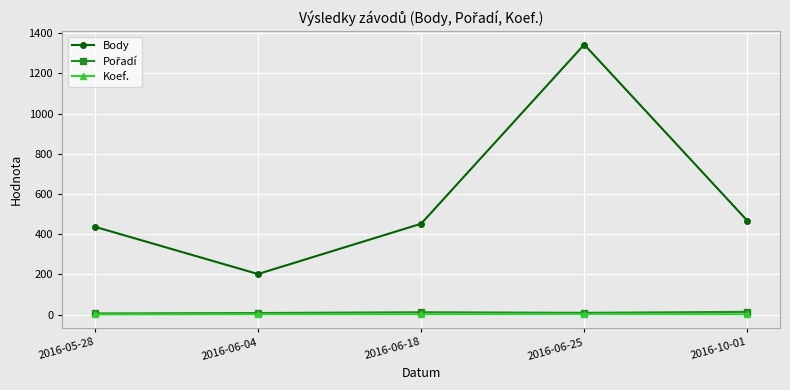

Which series changed the most between 2016-06-25 and 2016-10-01?

Body